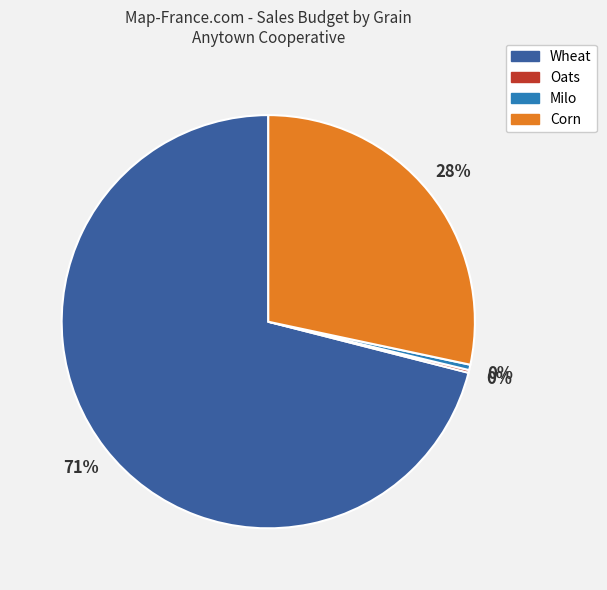

Is there any slice that represents more than half of the pie?

Yes